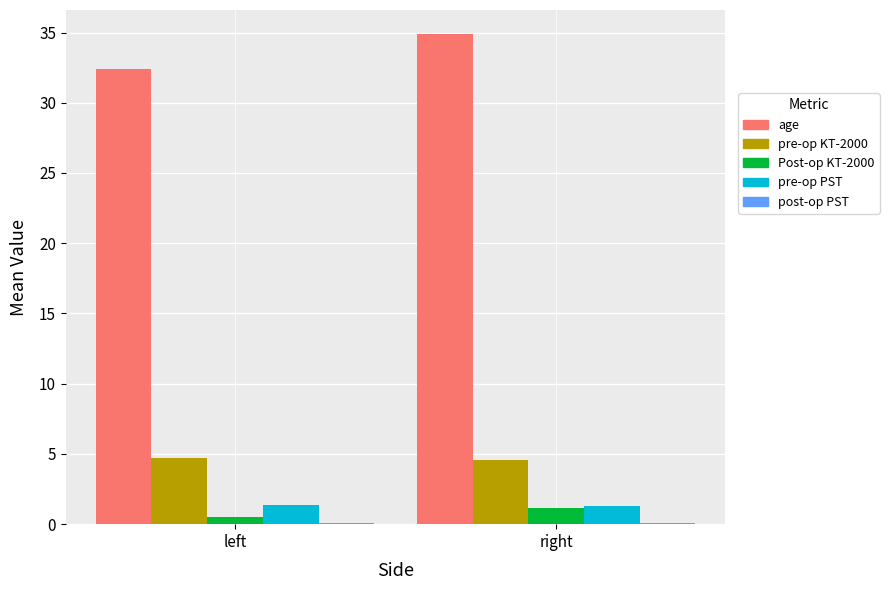

Which series has the largest range (max minus min)?

age